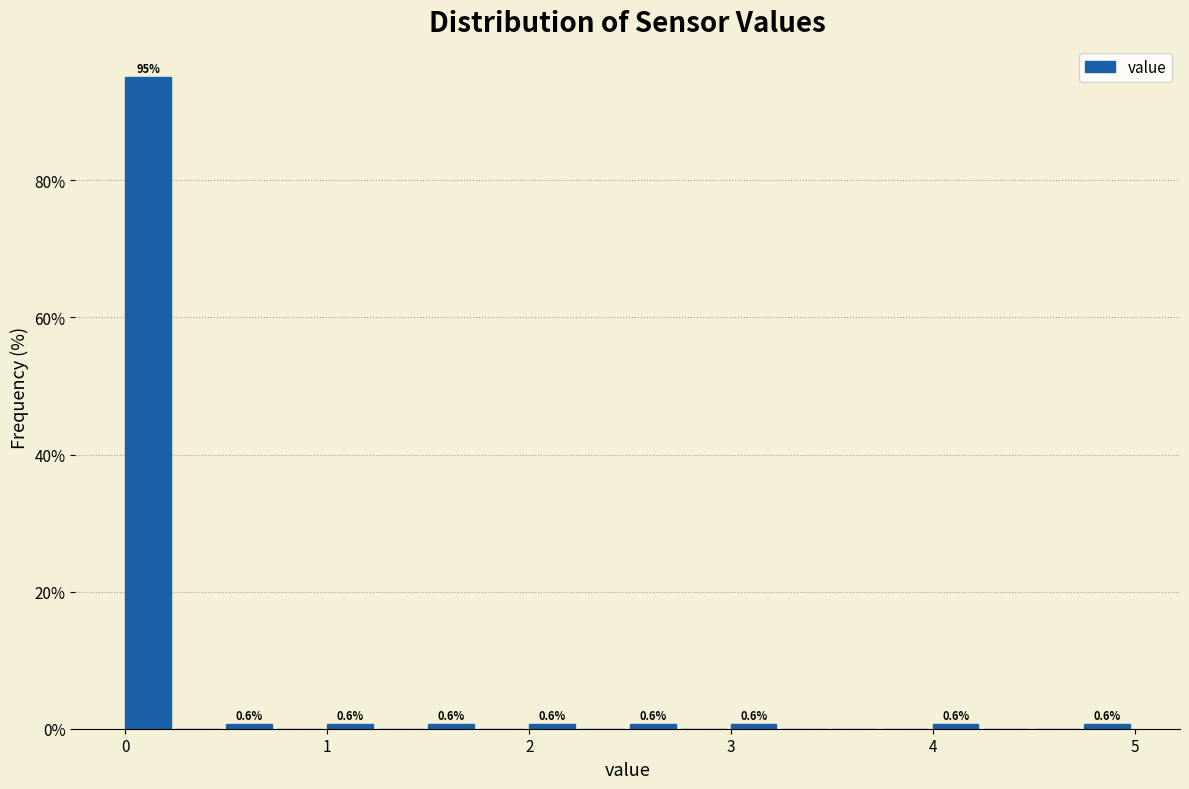

Read against the x-axis, roughly where is the centre of the tallest bar?

0.1